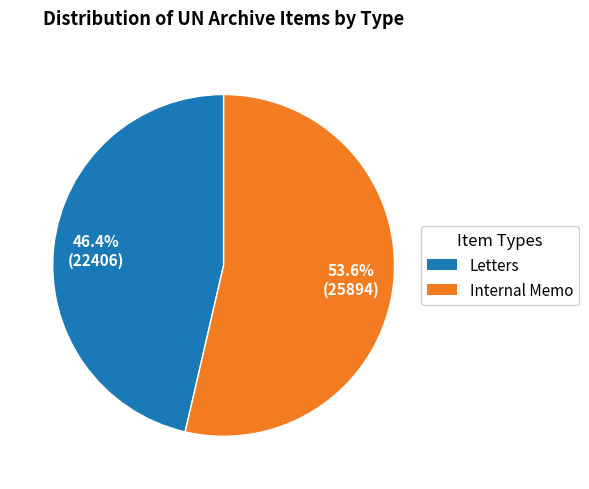

Is there any slice that represents more than half of the pie?

Yes